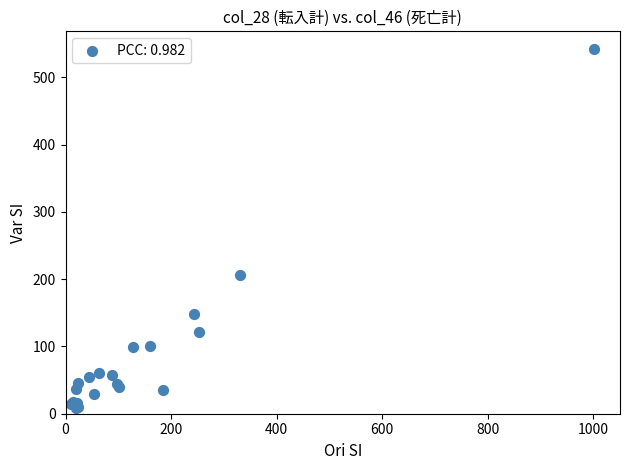

What Y value in the scatter plot is closest to 275?

207